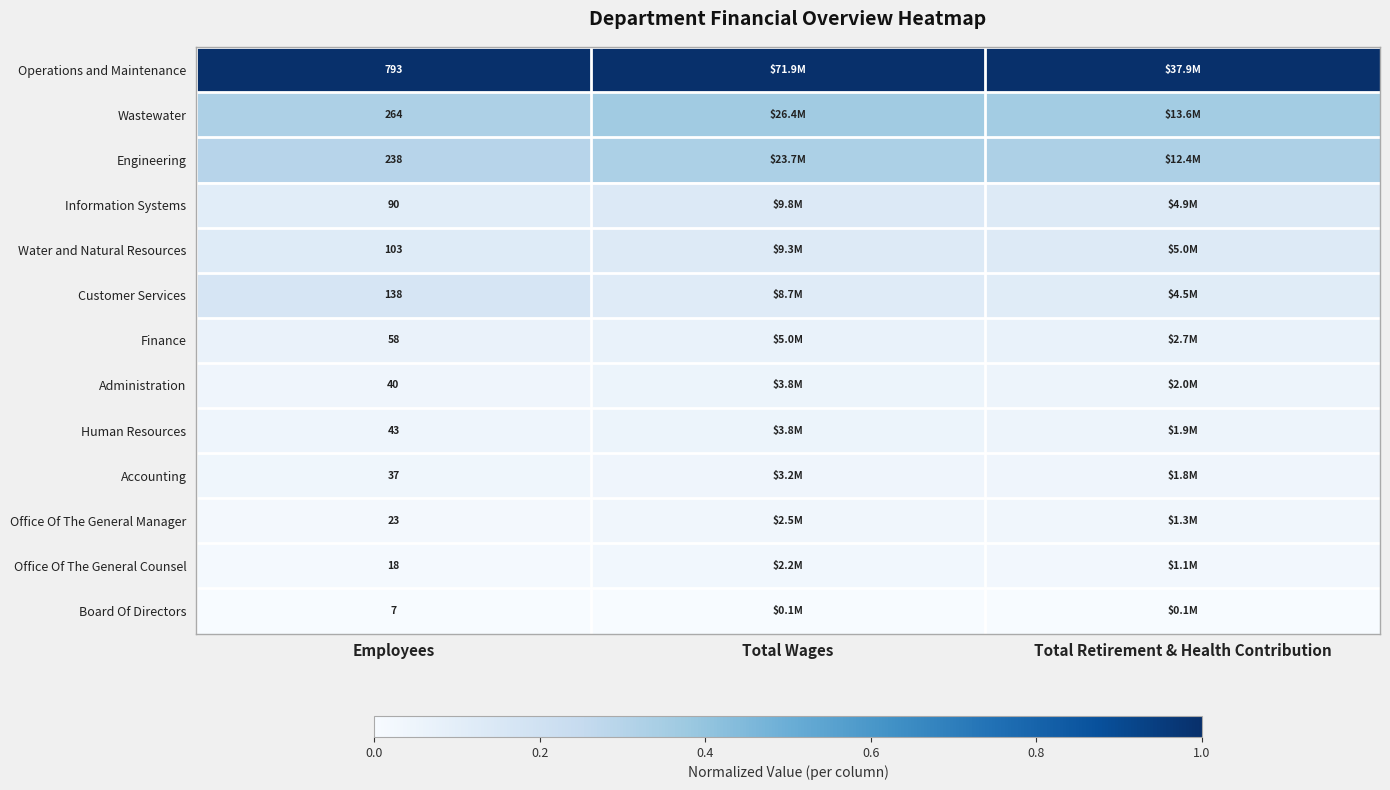

At which label is Information Systems closest to 0?

Employees